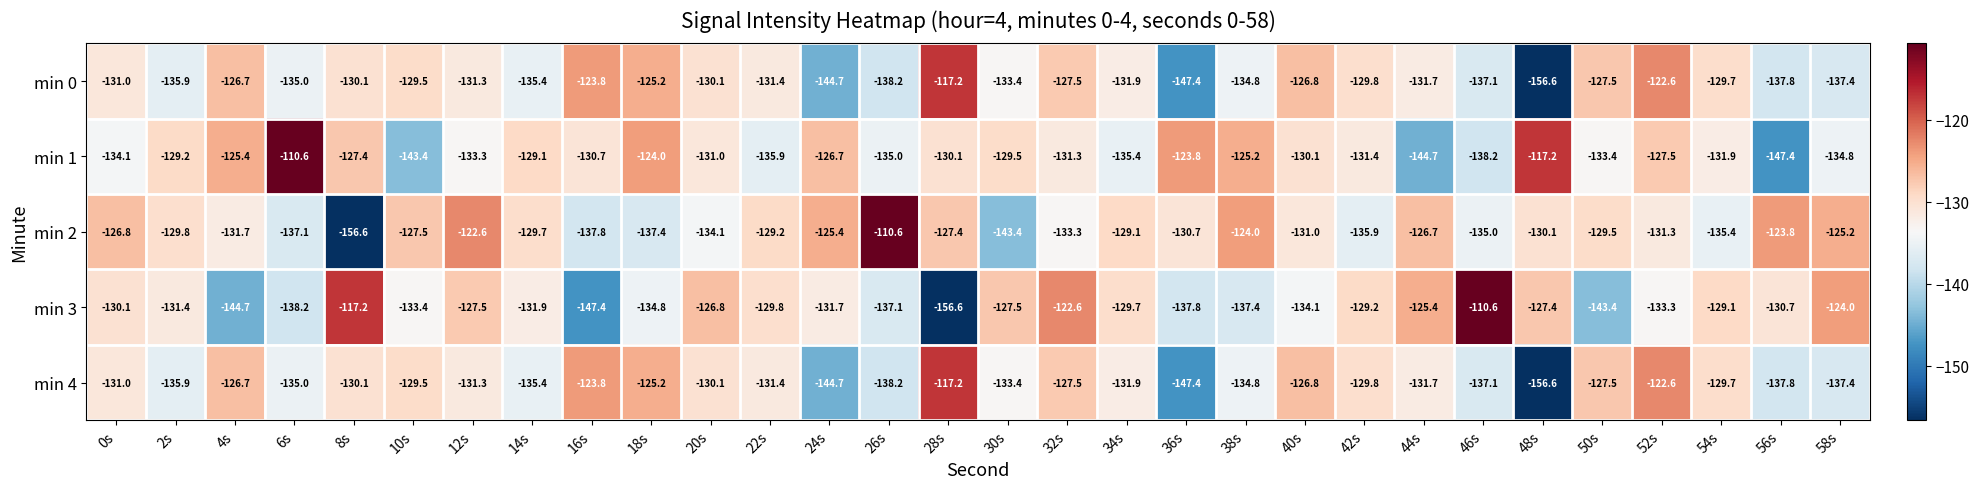

At which label does min 3 reach its peak?

46s